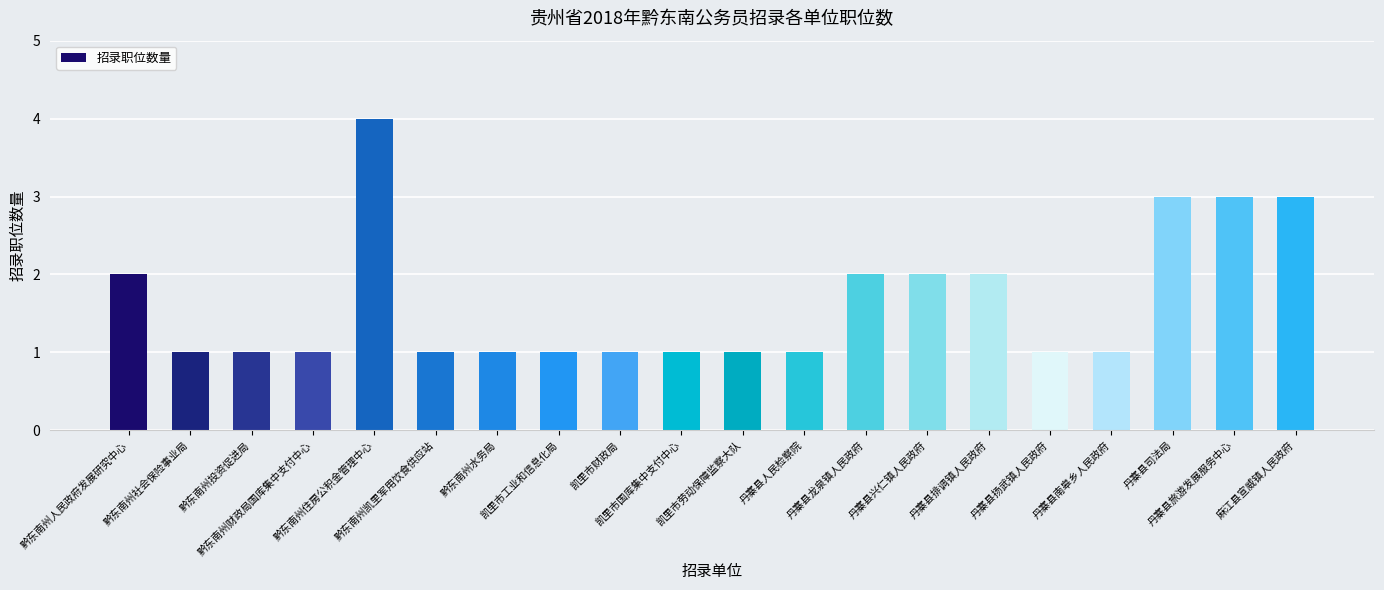

The chart shows a value of 4 at 黔东南州住房公积金管理中心. True or false?

True